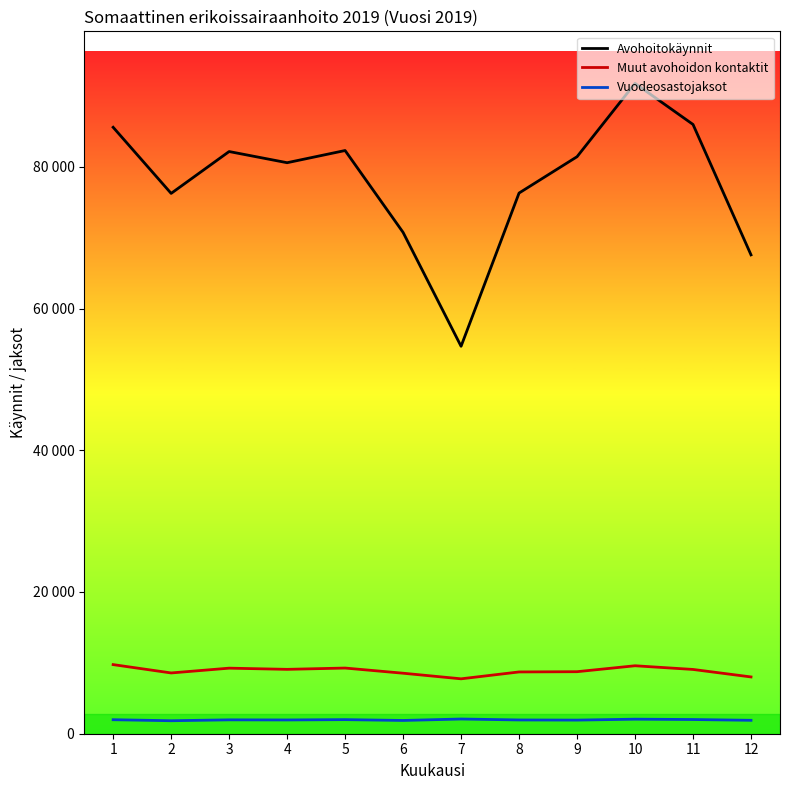

Between 6 and 3, which is larger?

3